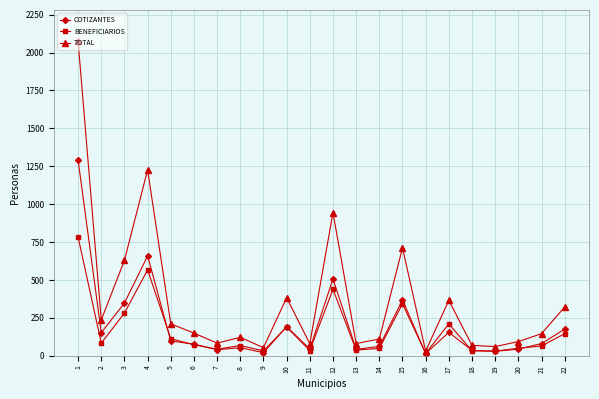

List the series in order of their peak value, highest first.

TOTAL, COTIZANTES, BENEFICIARIOS